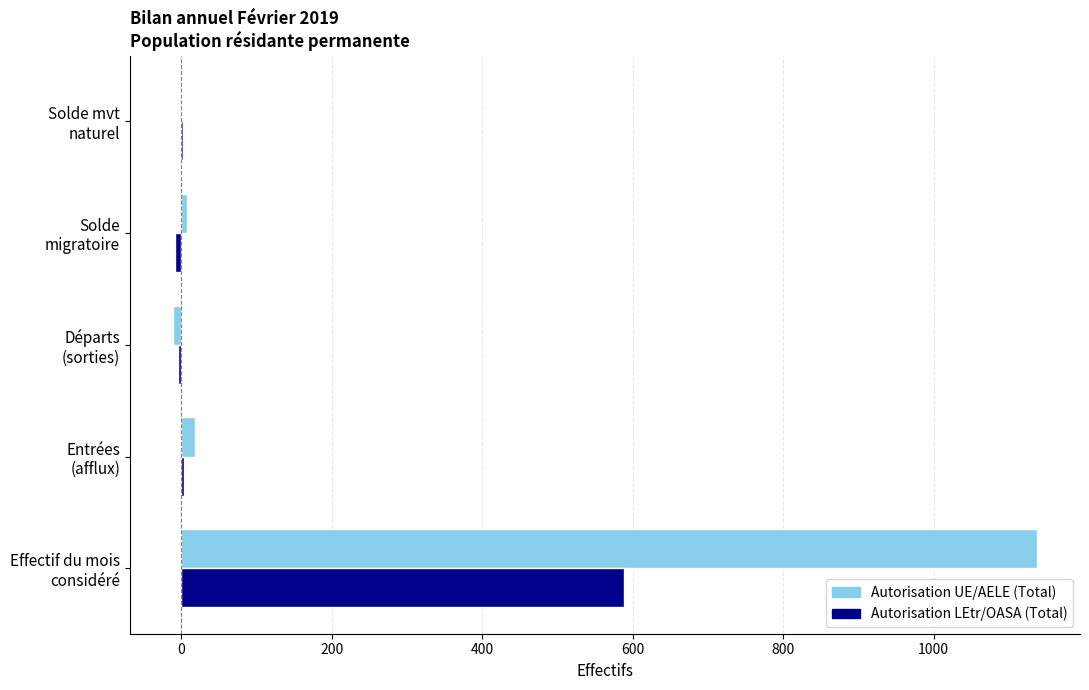

What is the maximum value shown in the chart?

1137